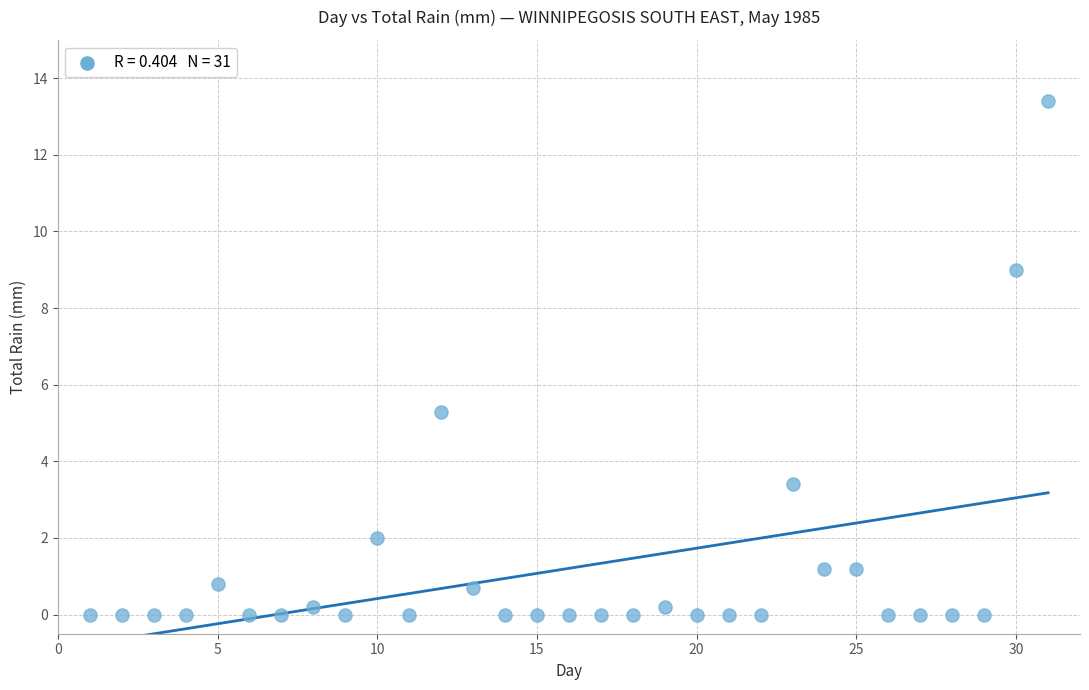

What is the range of Y values (max minus min)?

13.4